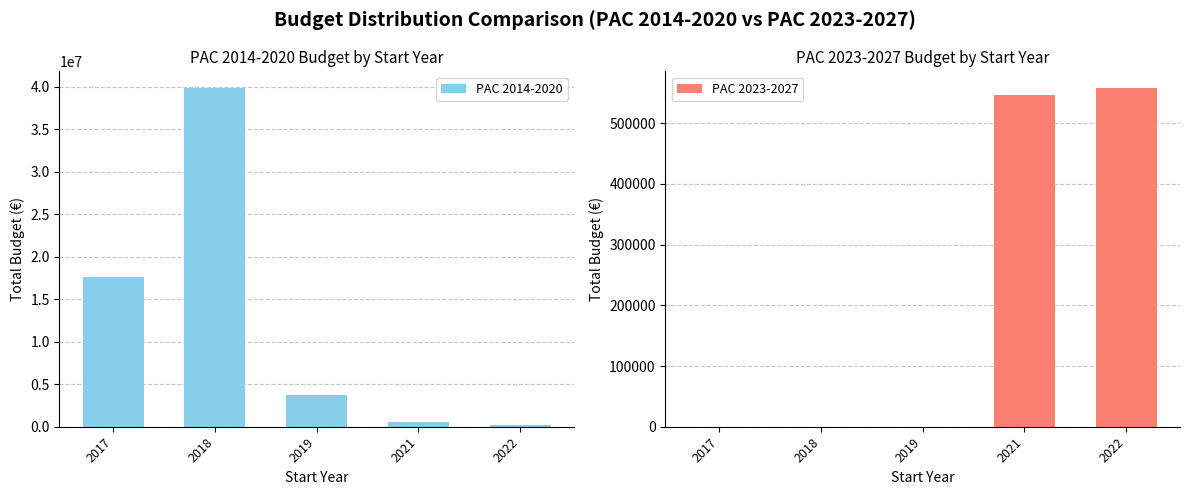

Rank the series by their maximum value, from highest to lowest.

PAC 2014-2020, PAC 2023-2027